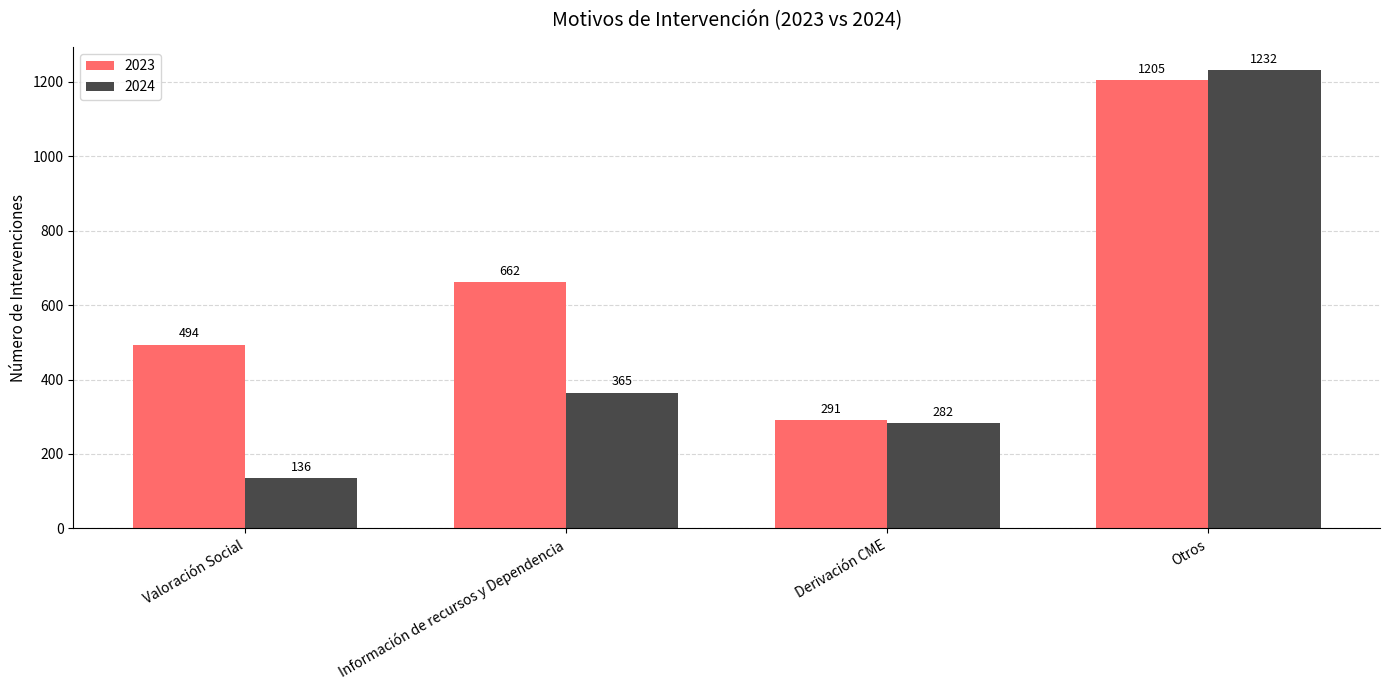

The value of 2024 at Derivación CME is 138. True or false?

False